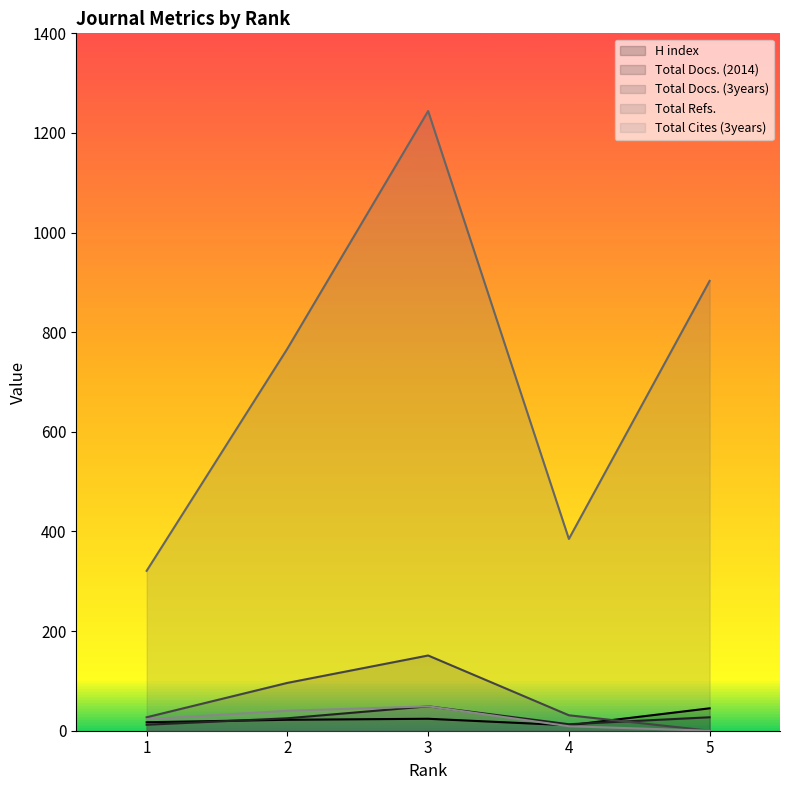

Which series has the largest total across all categories?

Total Refs.